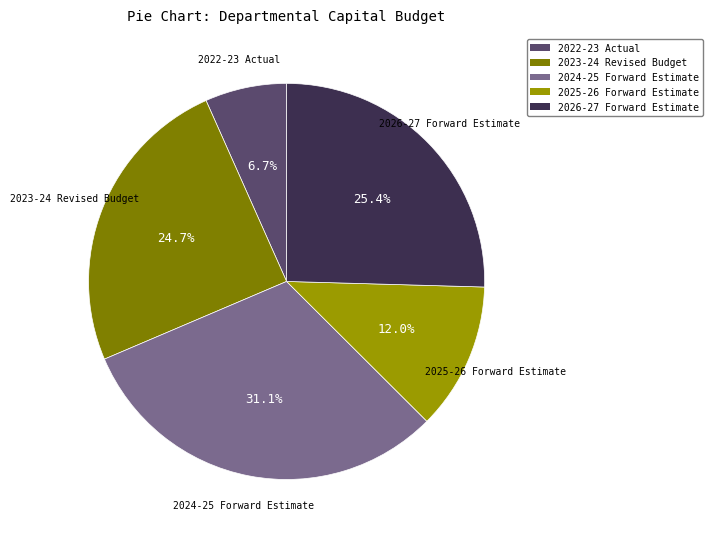

Does 2024-25 Forward Estimate represent more than half of the total?

No